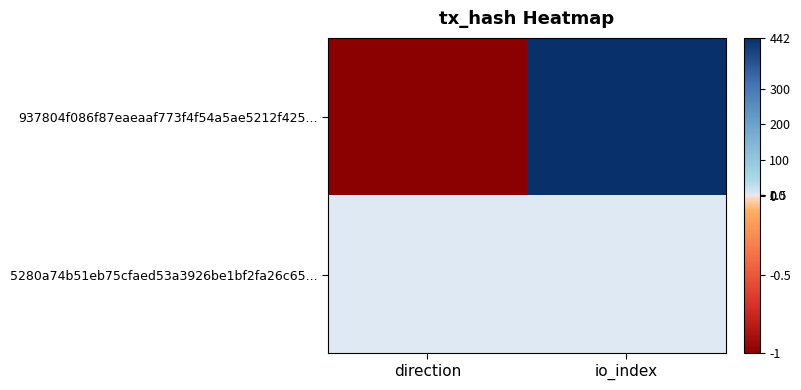

At which category is the sum across all series the highest?

io_index